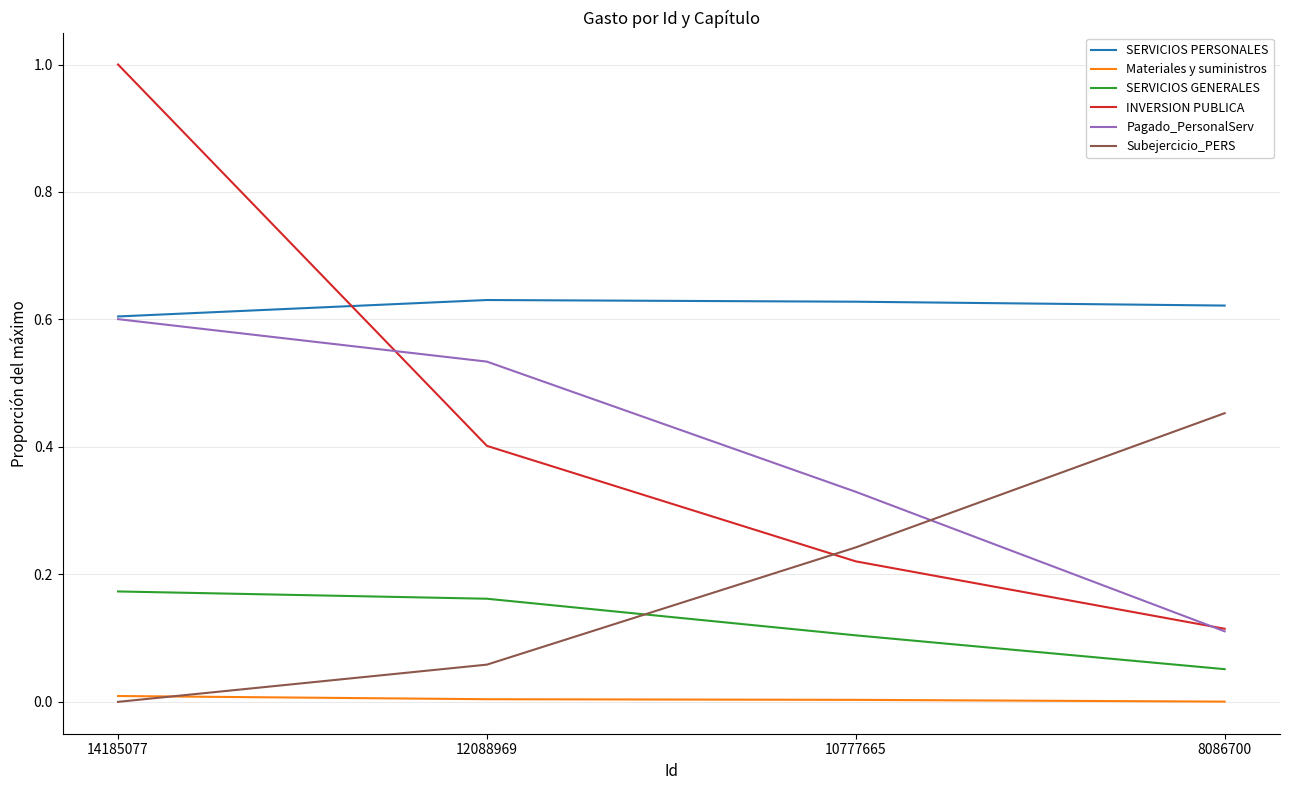

Which series ends up on top after the final intersection of Pagado_PersonalServ and Subejercicio_PERS?

Subejercicio_PERS